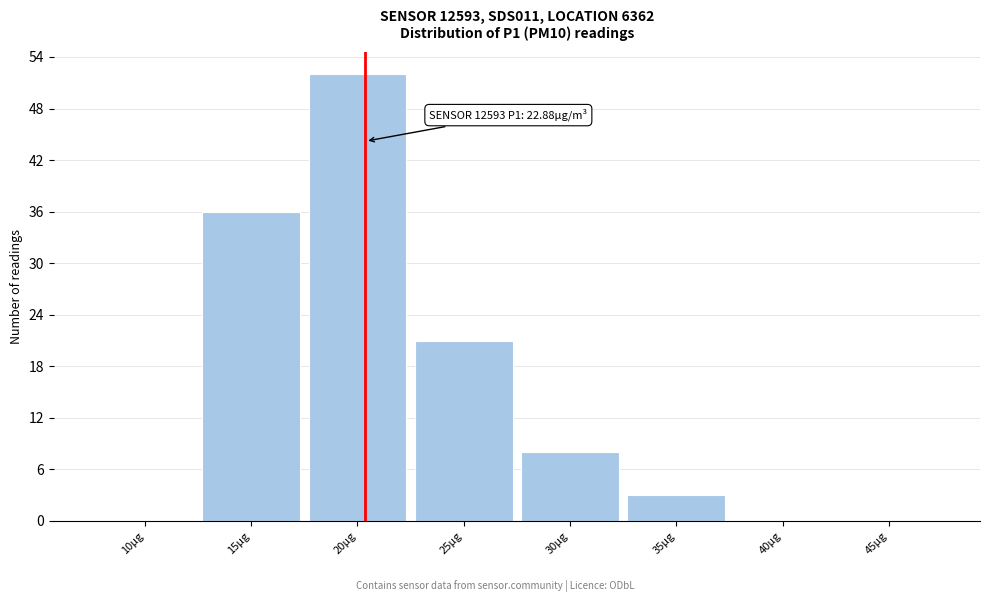

Reading right to left, what are all the values shown in this chart?

45µg=0	40µg=0	35µg=3	30µg=8	25µg=21	20µg=52	15µg=36	10µg=0